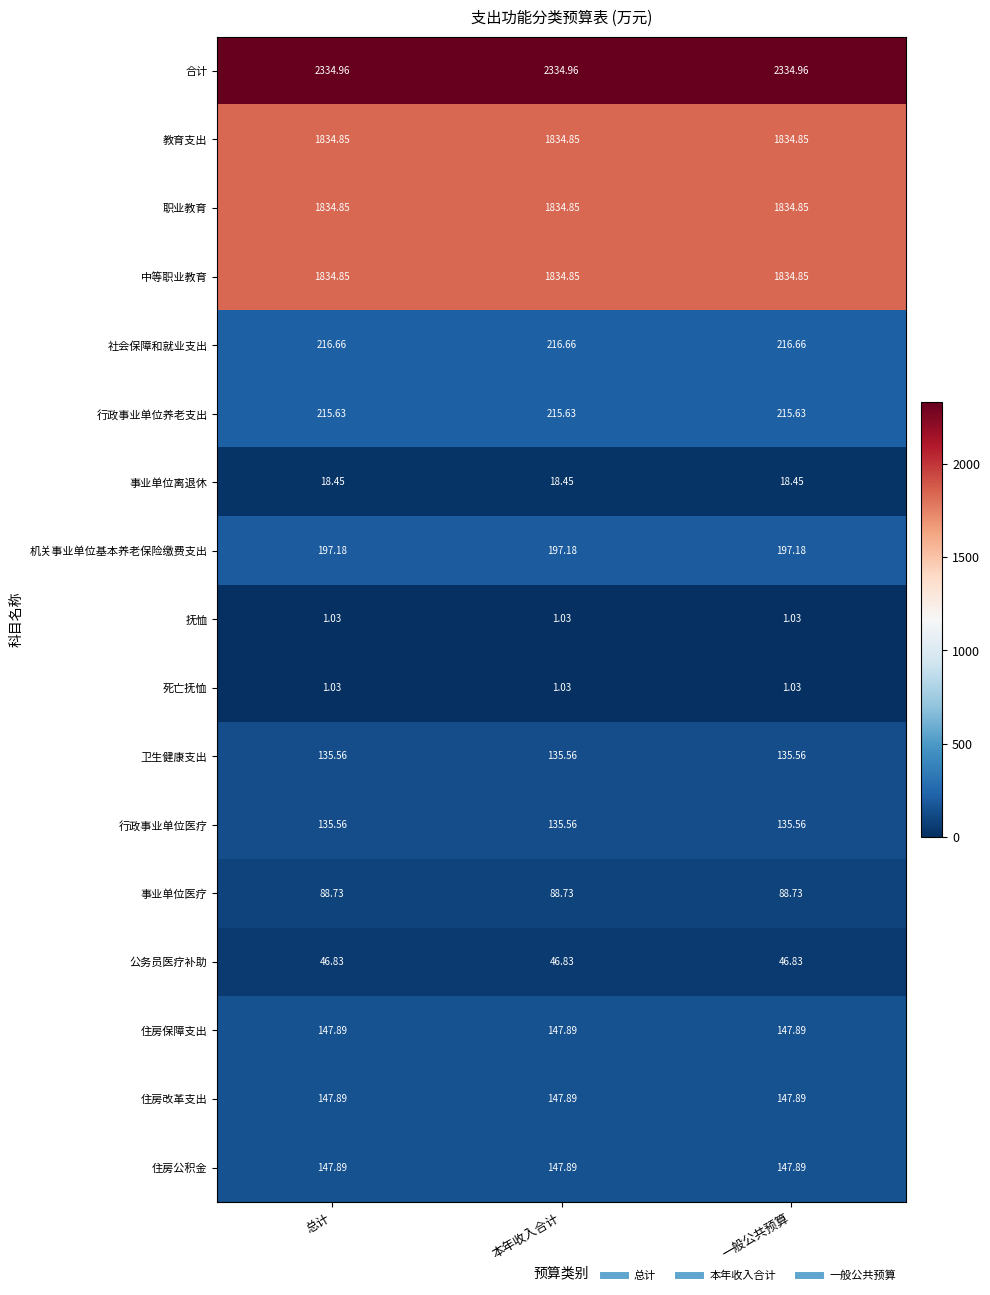

Which series has the largest total across all categories?

合计